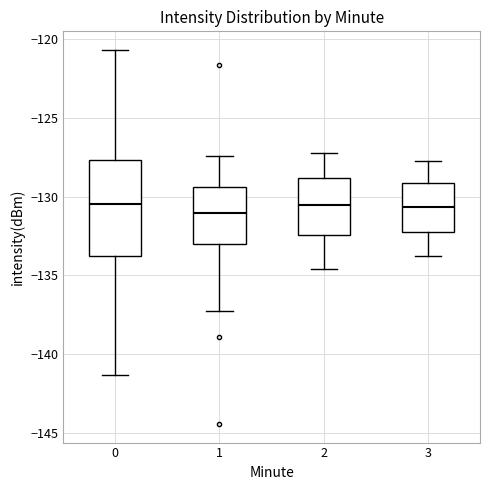

Comparing the boxes themselves (not the whiskers), which one is the tallest?

0